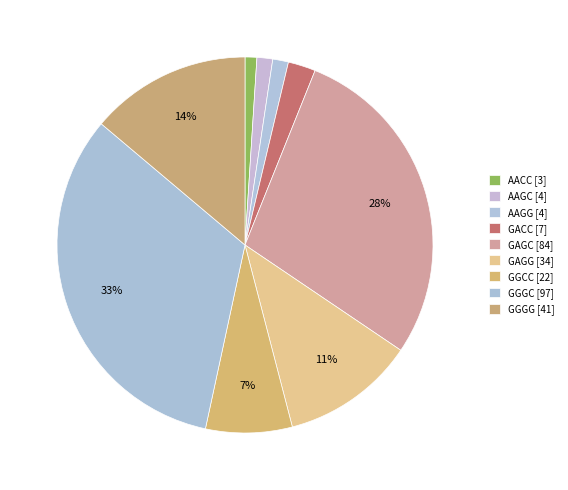

To the nearest percent, what percentage of the pie is GGGG?

14%